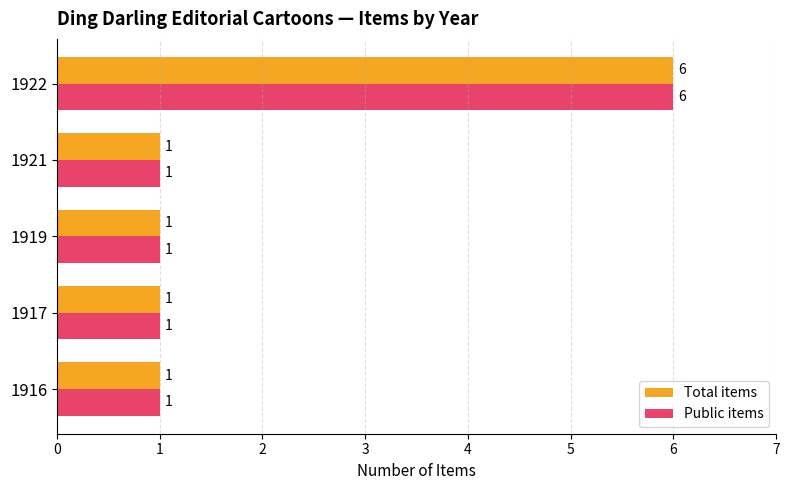

At which category is the sum across all series the highest?

1922